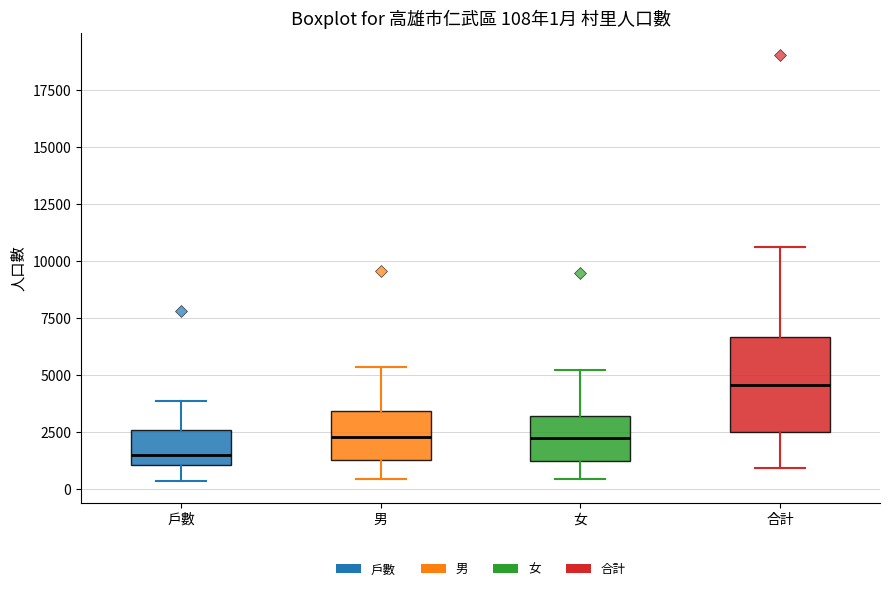

Comparing the boxes themselves (not the whiskers), which one is the tallest?

合計